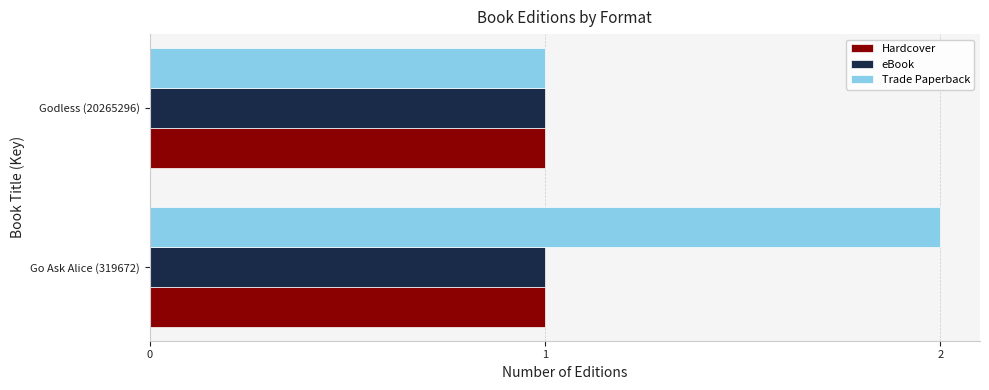

What is the sum of all Trade Paperback values?

3